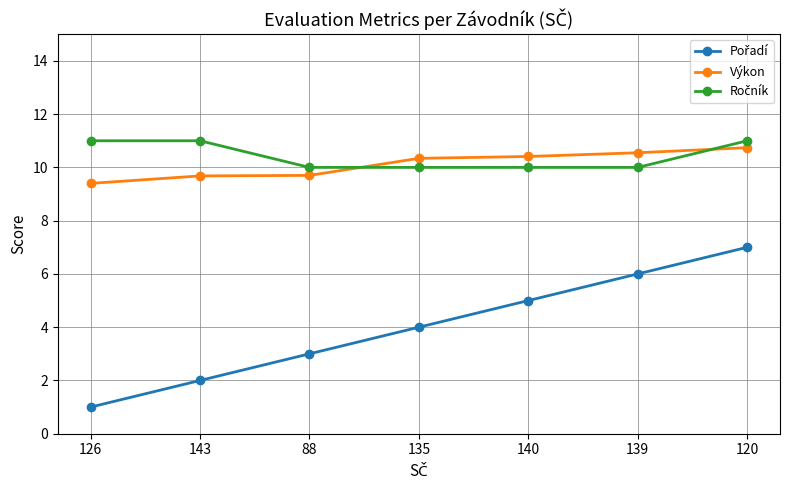

What is the label of the 7th point from the right?

126